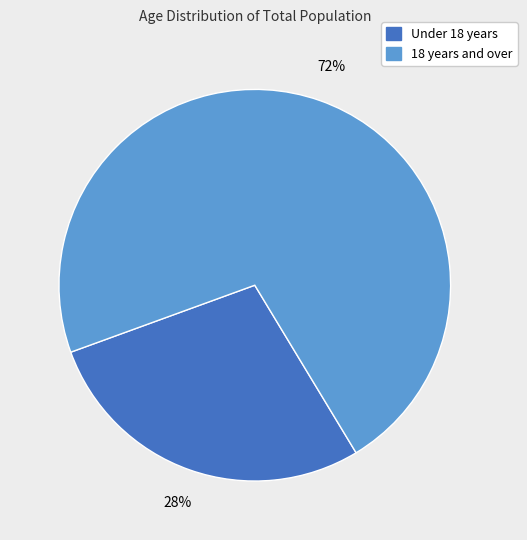

How many segments does this pie chart have?

2